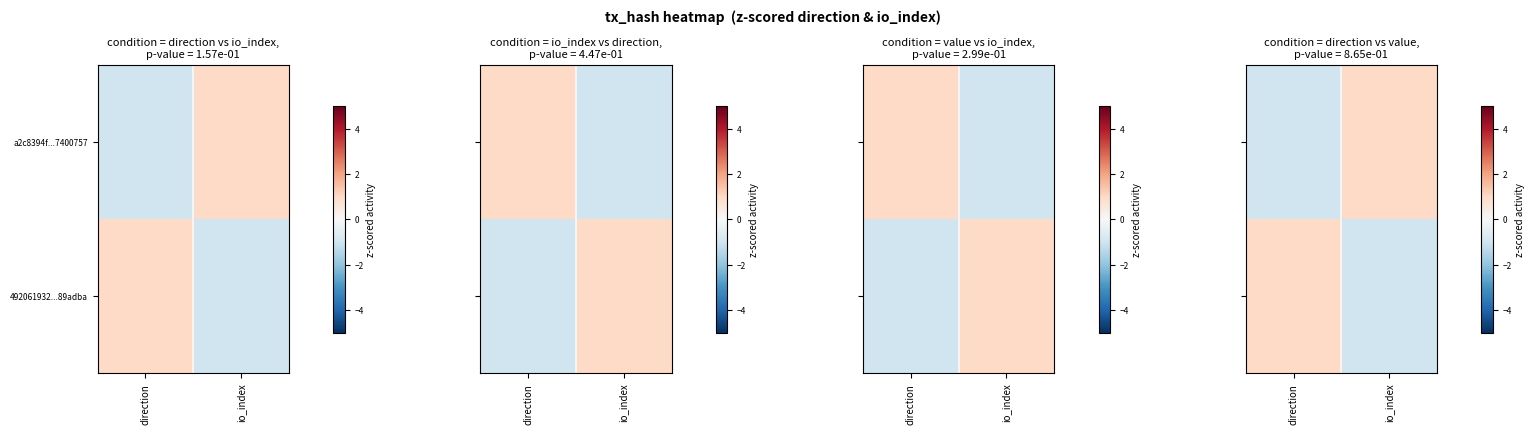

What is the maximum value for a2c8394f...7400757?

1